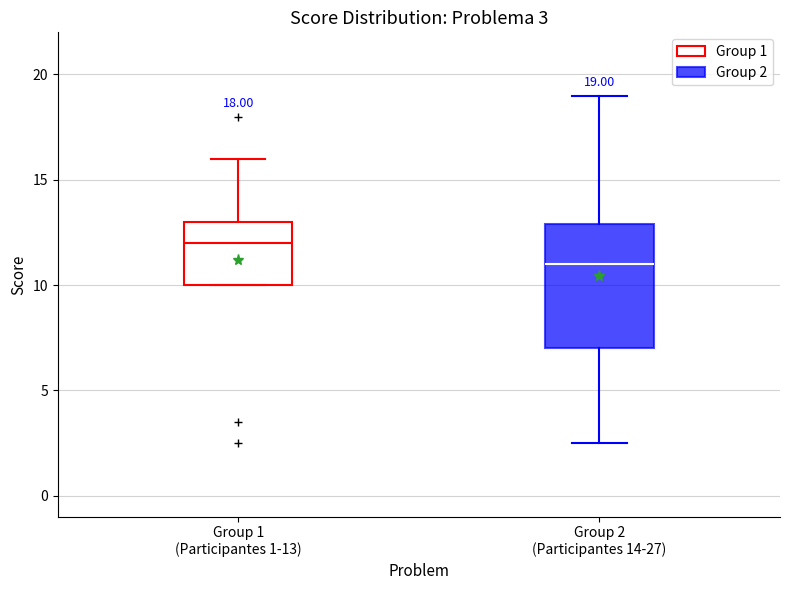

Which box is the tallest, from its lower edge to its upper edge?

Group 2 (Participantes 14-27)